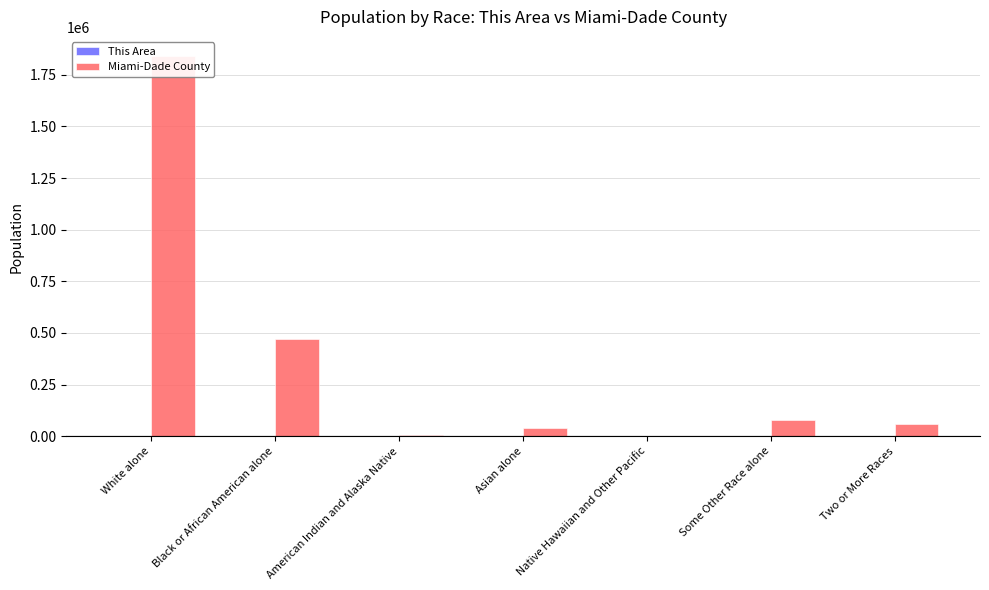

The Miami-Dade County series shows 36863 at Two or More Races. True or false?

False